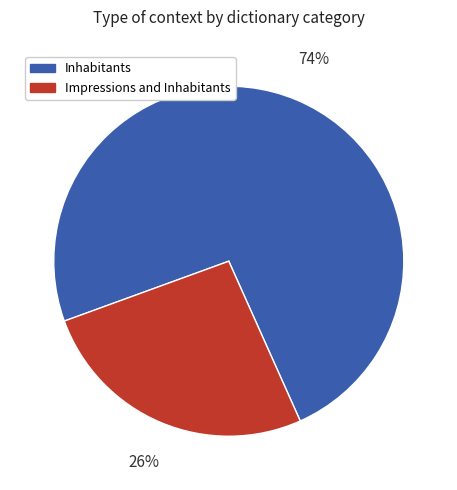

Is there a majority slice in this chart?

Yes